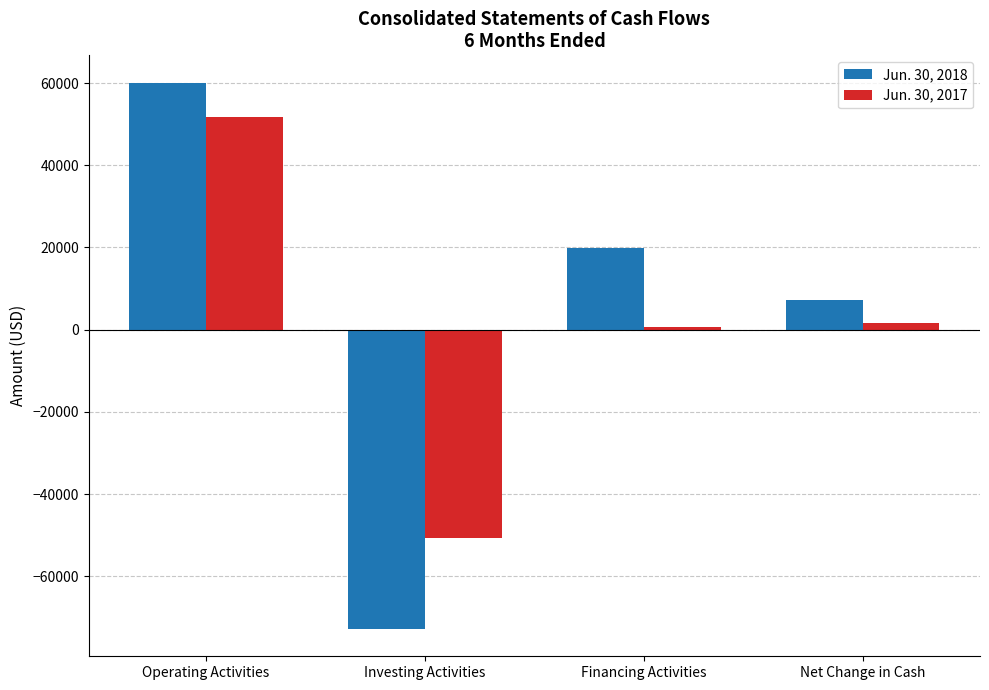

What is the difference between the Jun. 30, 2018 values at Investing Activities and Operating Activities?

132894